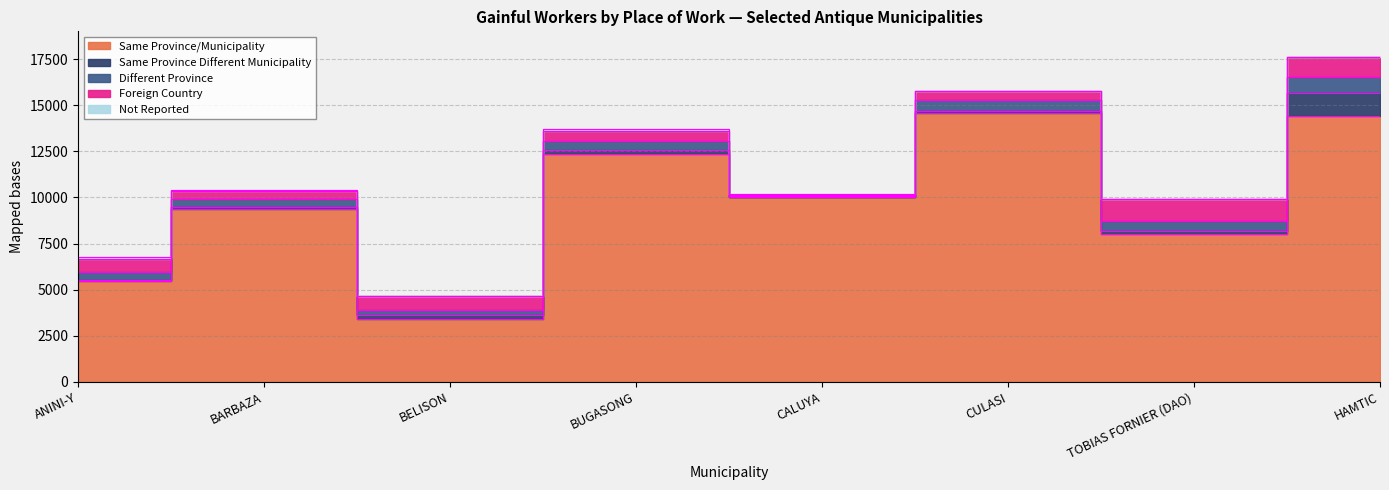

What are all the series names shown in the legend?

Same Province/Municipality, Same Province Different Municipality, Different Province, Foreign Country, Not Reported